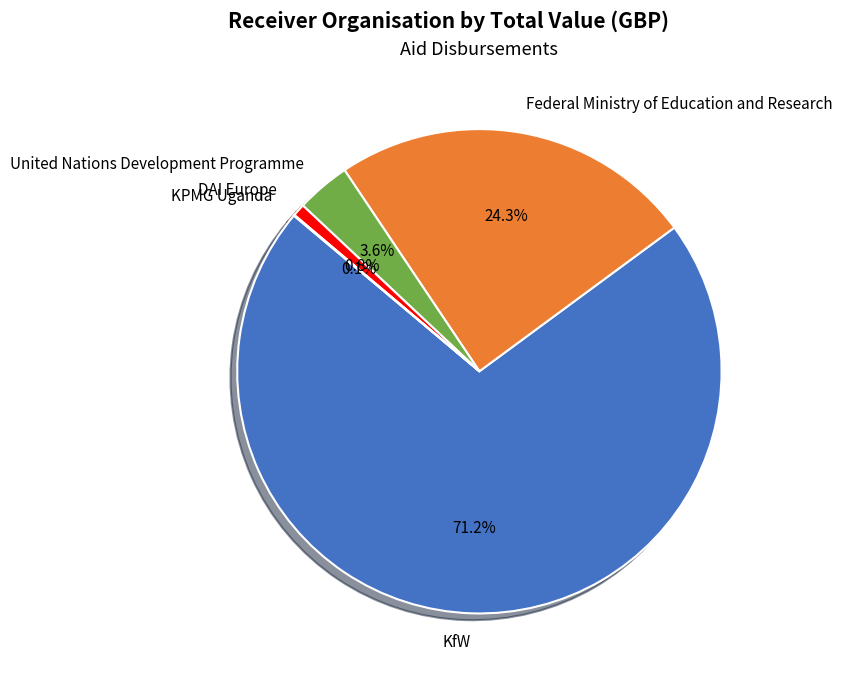

Which slice is the largest?

KfW